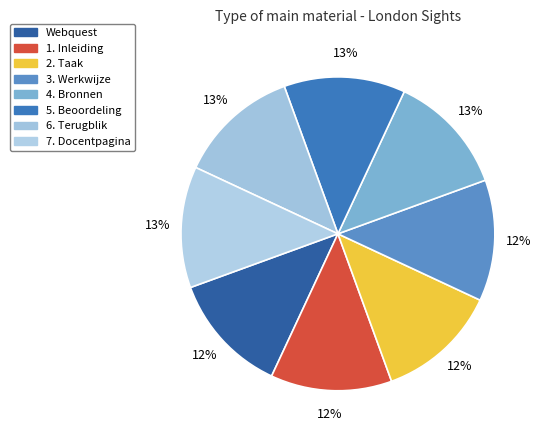

How much of the chart is everything except 5. Beoordeling?

87.5%